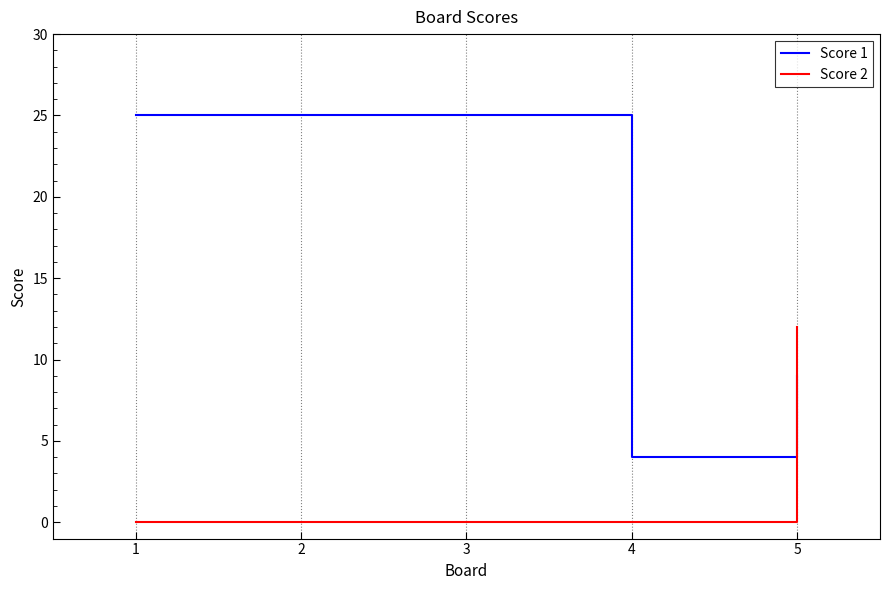

What is the maximum value for Score 1?

25